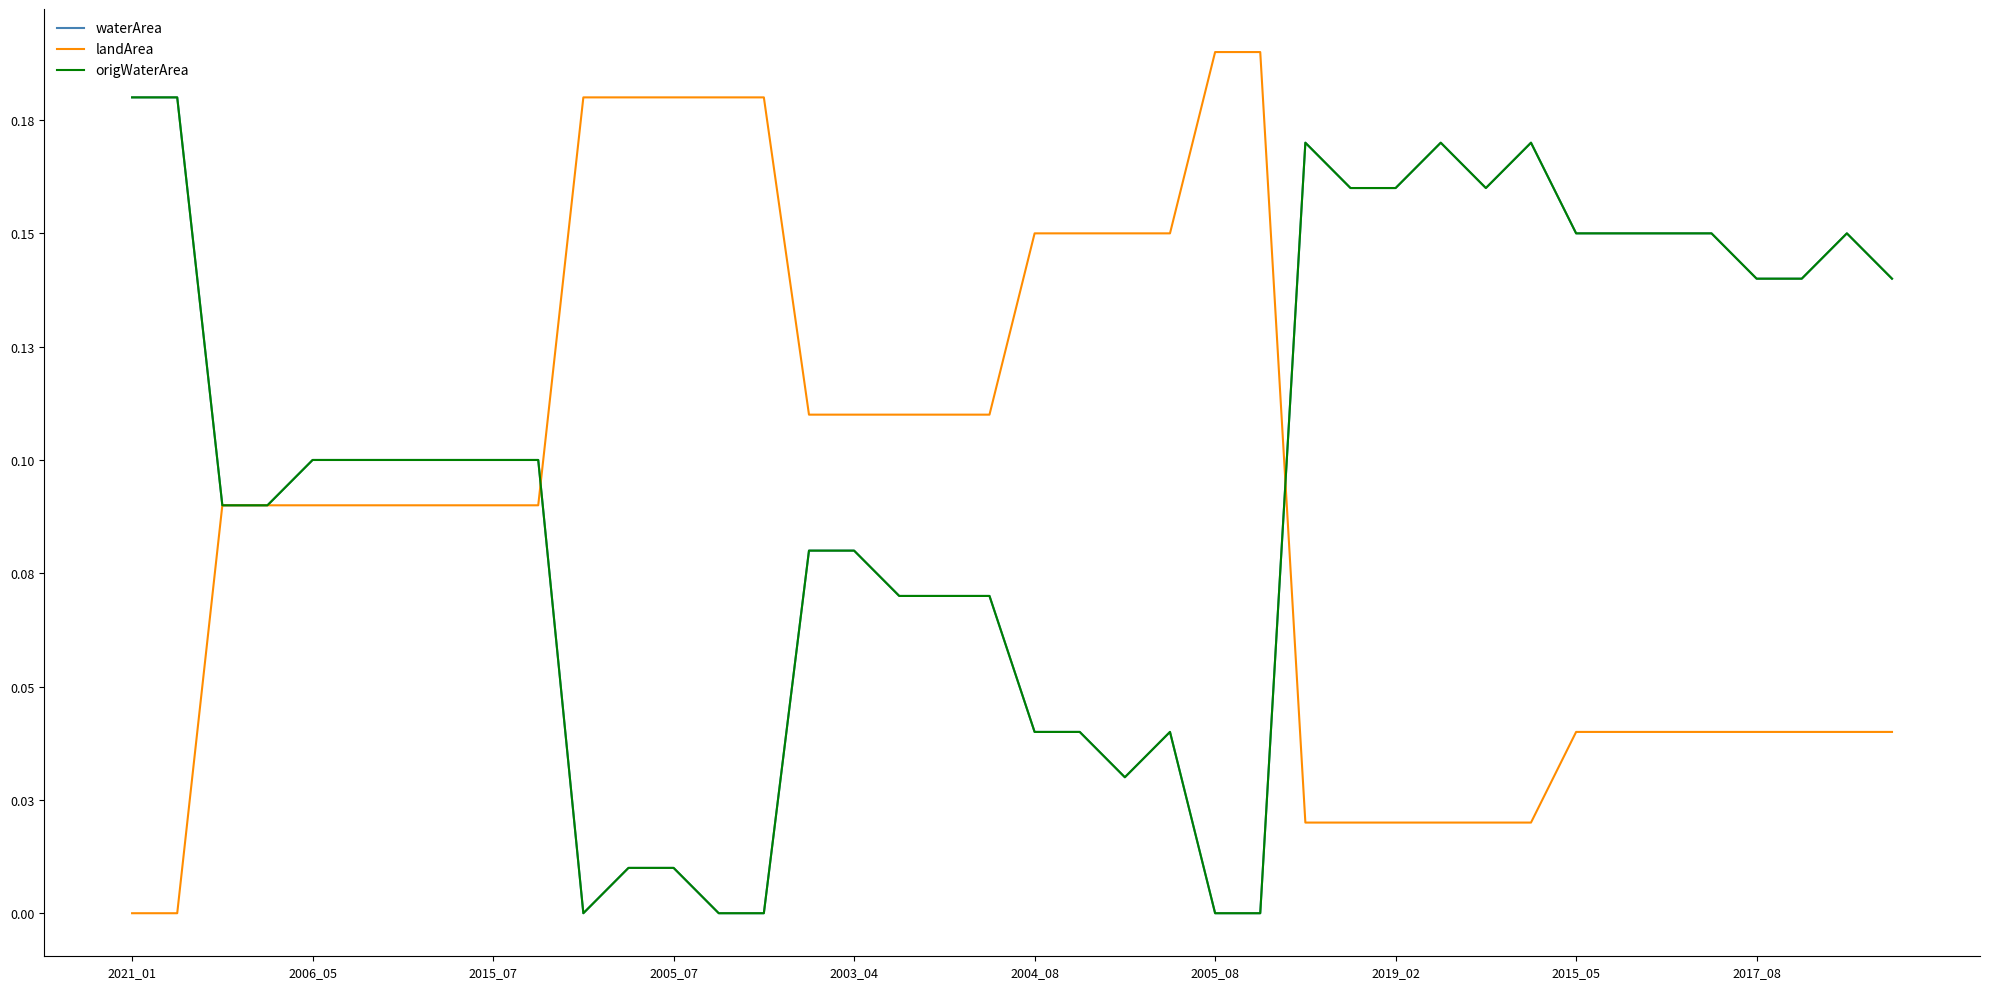

Rank the categories by waterArea value from lowest to highest.

10, 13, 14, 24, 25, 11, 12, 22, 20, 21, 23, 17, 18, 19, 15, 16, 2015_07, 2005_07, 2003_04, 2004_08, 2005_08, 2019_02, 2015_05, 2017_08, 36, 37, 39, 32, 33, 34, 35, 38, 27, 28, 30, 26, 29, 31, 2021_01, 2006_05